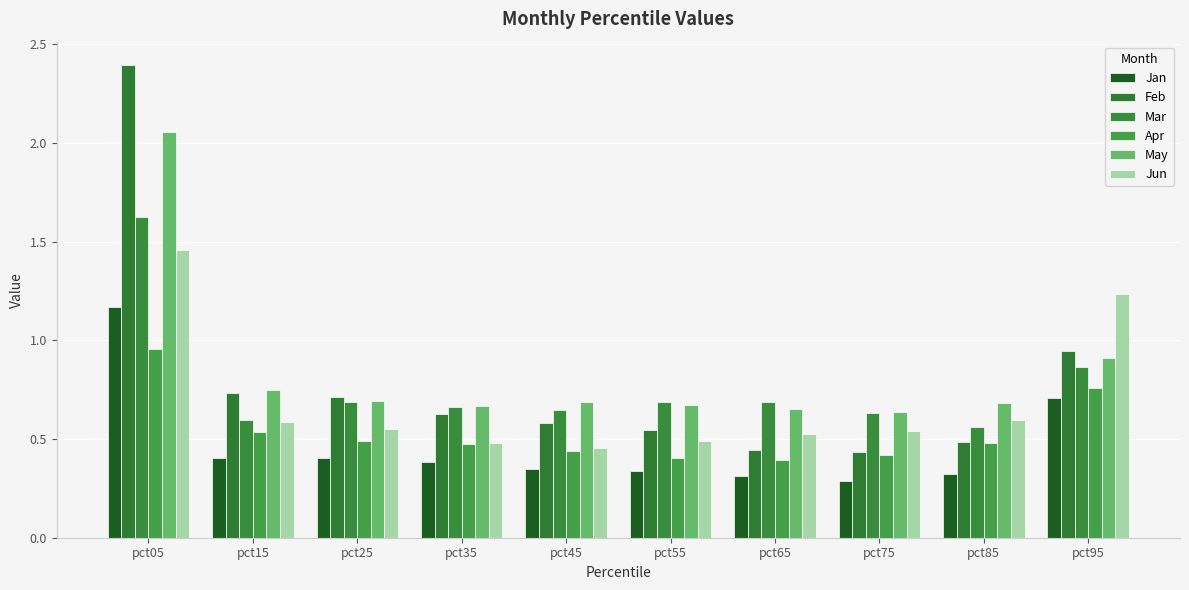

Rank the series at pct95 from lowest to highest value.

Jan, Apr, Mar, May, Feb, Jun